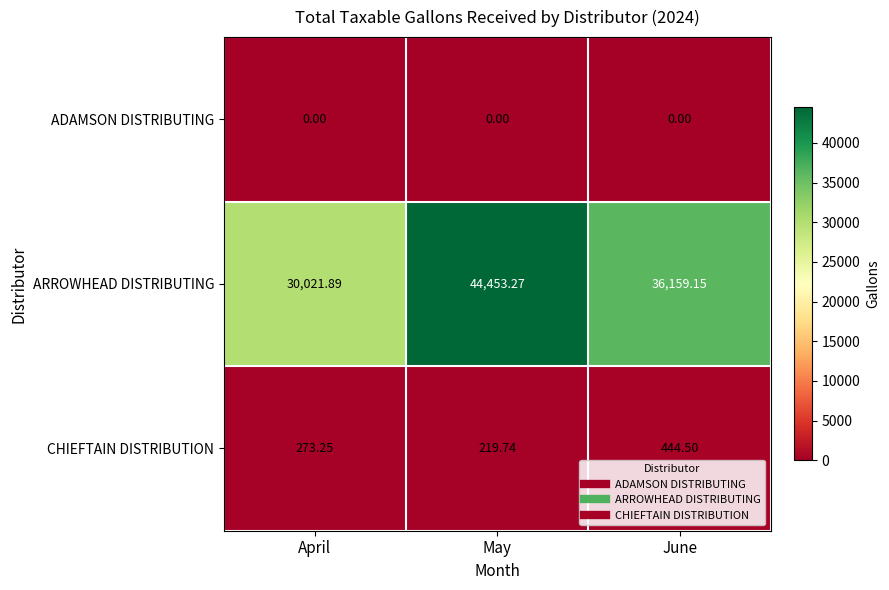

At which category is the sum across all series the highest?

May